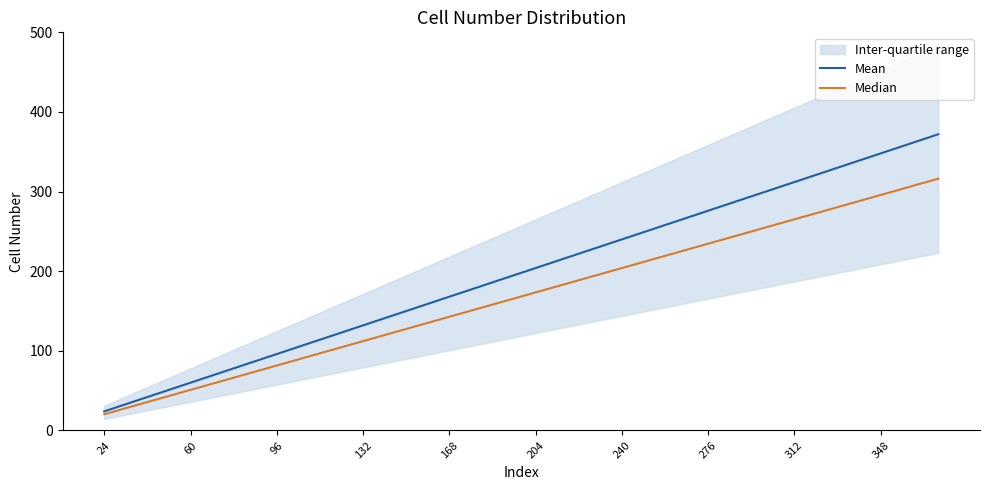

At how many categories does at least one series exceed 363?

1